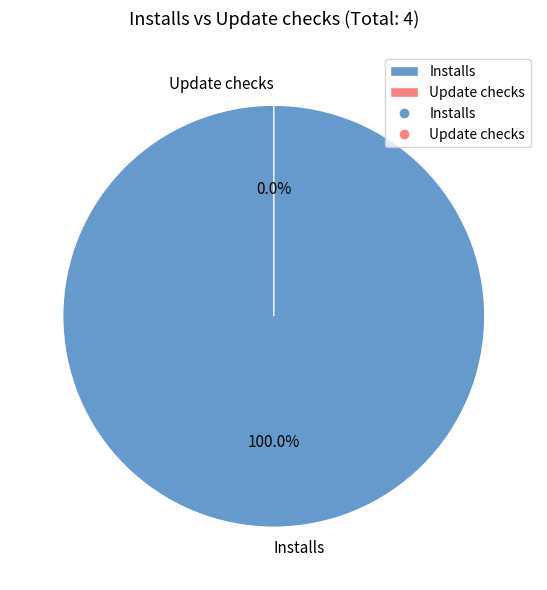

Is there any slice that represents more than half of the pie?

Yes